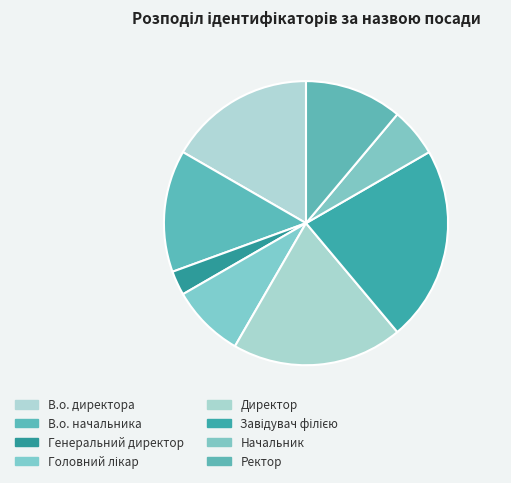

Which slice is the smallest?

Генеральний директор